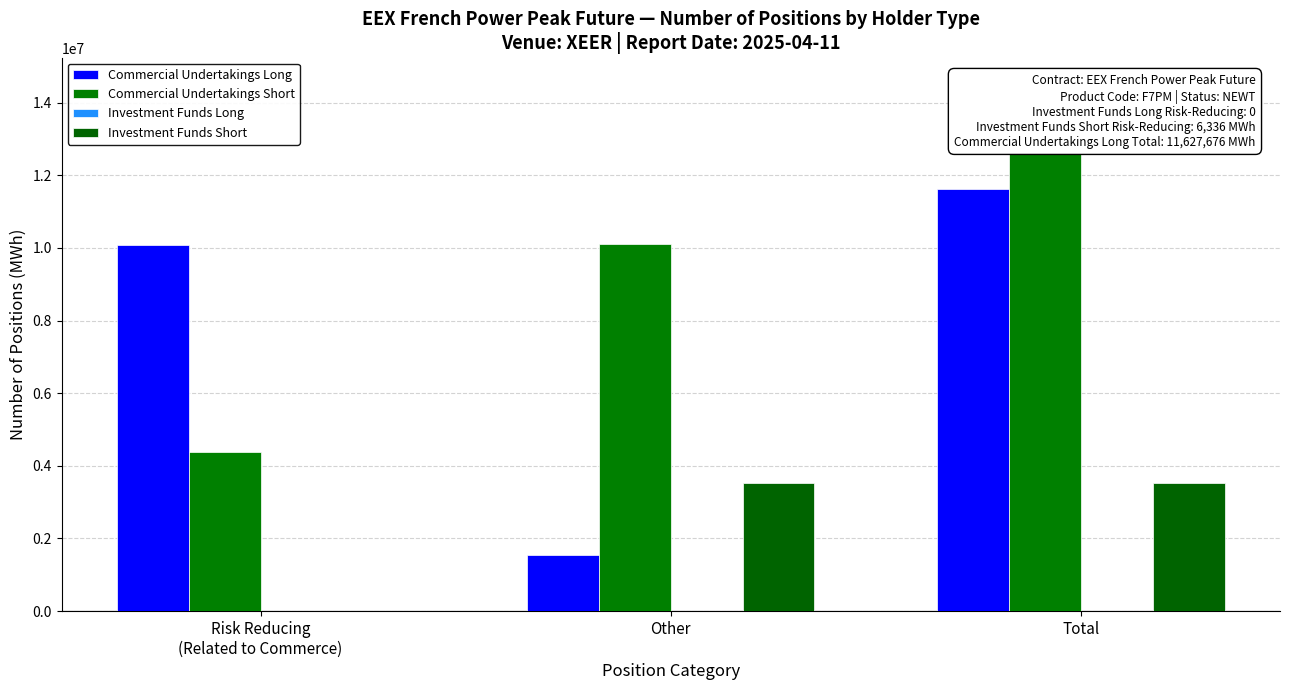

At how many categories does at least one series exceed 2802989?

3